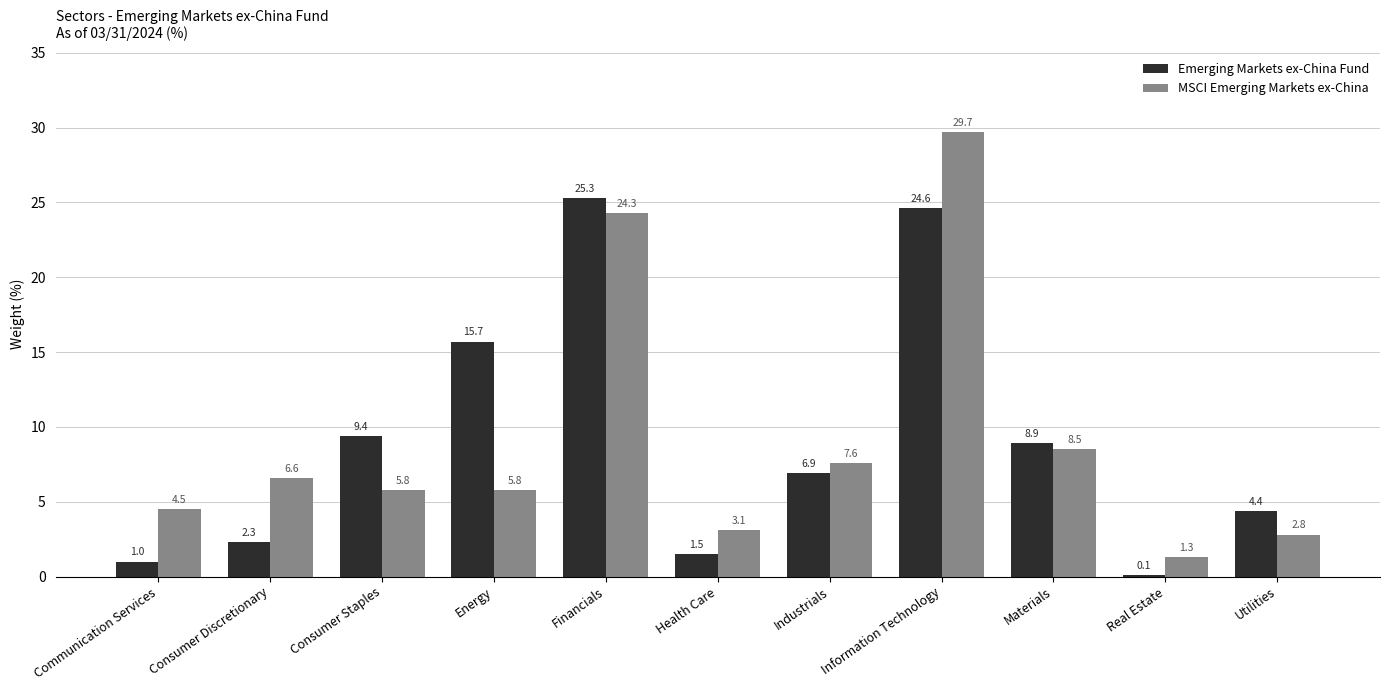

What is the average value of the Emerging Markets ex-China Fund series?

9.1